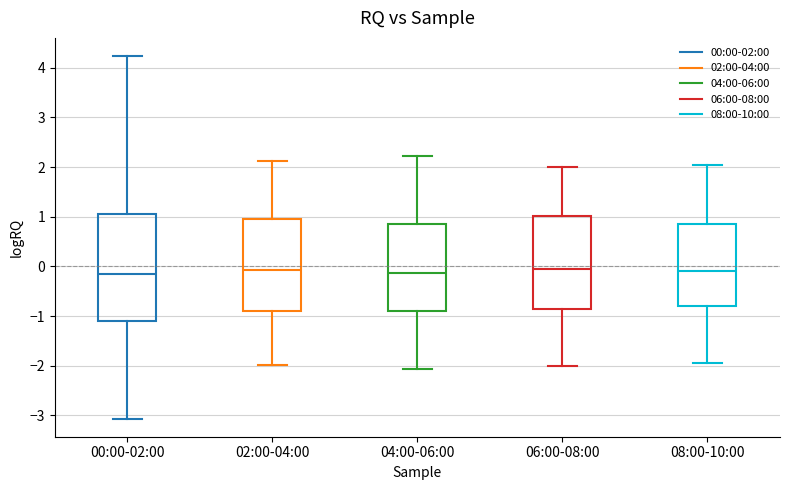

Comparing the boxes themselves (not the whiskers), which one is the tallest?

00:00-02:00